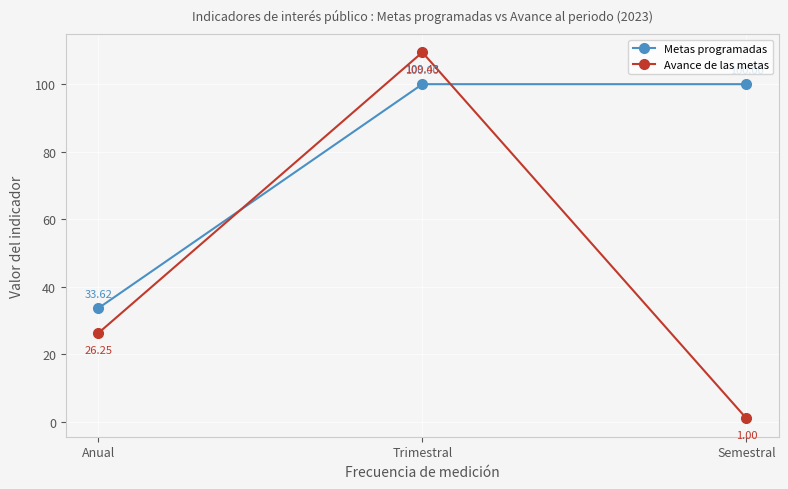

At which label does Avance de las metas first exceed 26?

Anual